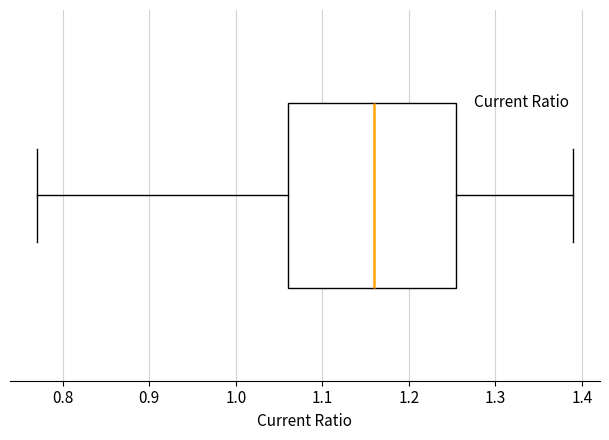

Where is the right edge of the box on the x-axis? The values are not printed on the chart, so give them approximately, as read against the axis.

1.26